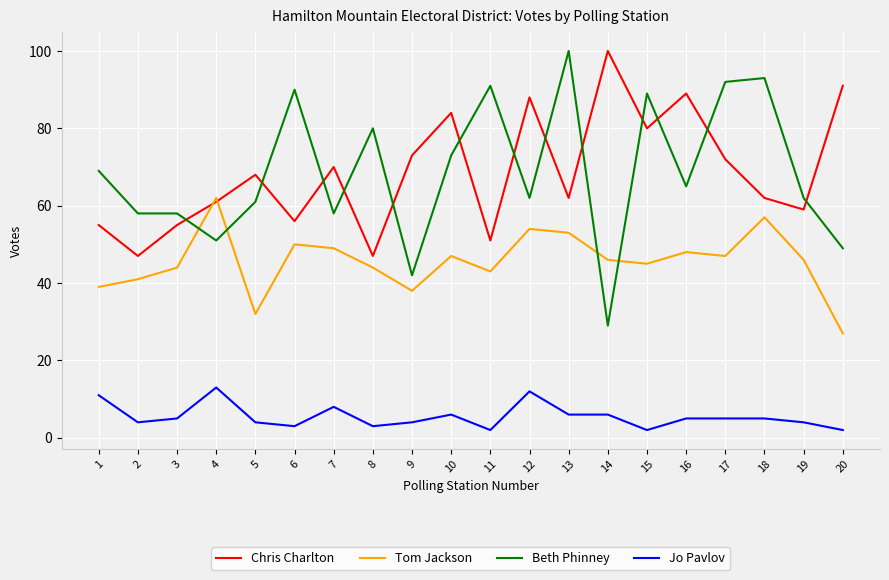

At which label does Jo Pavlov reach its peak?

4